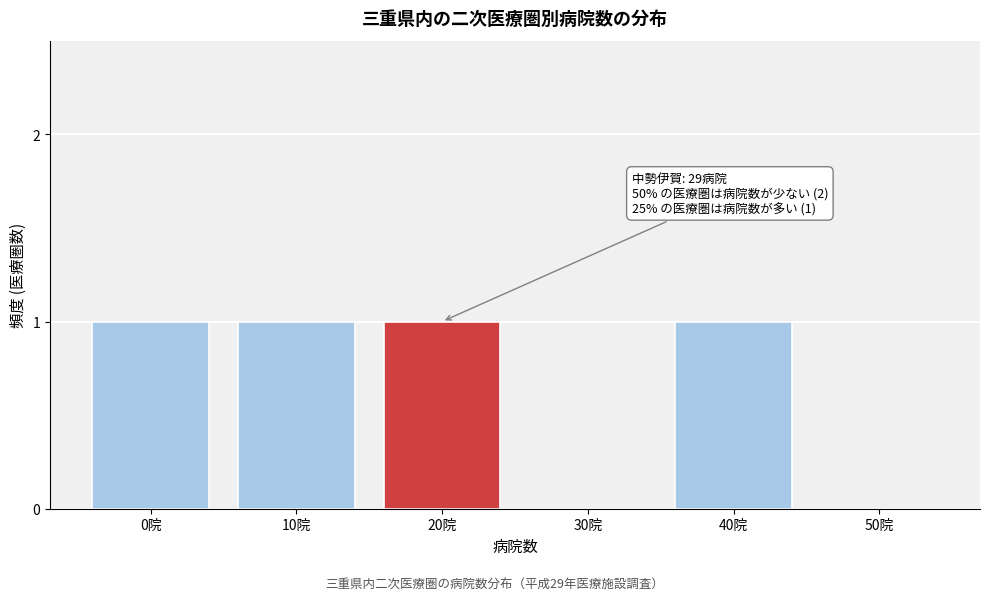

Reading left to right, extract all data points from this chart.

0院=1	10院=1	20院=1	30院=0	40院=1	50院=0